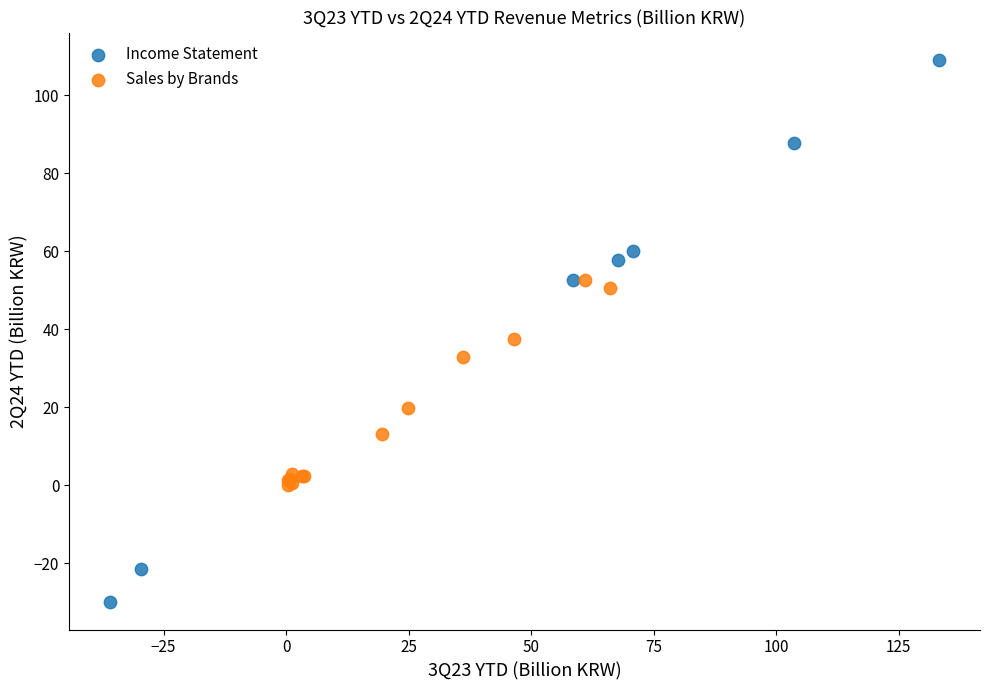

Which series has the widest spread of Y values?

Income Statement